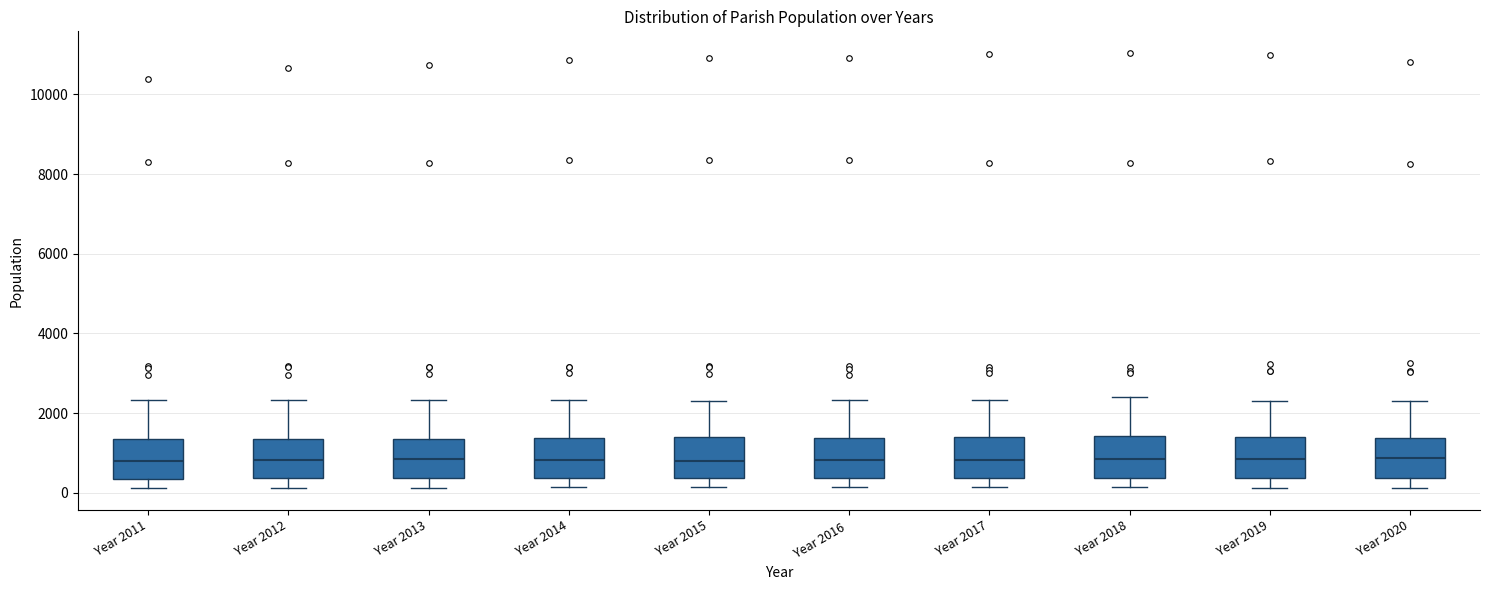

Where is the upper edge of the box for Year 2019 on the y-axis? The values are not printed on the chart, so give them approximately, as read against the axis.

1400